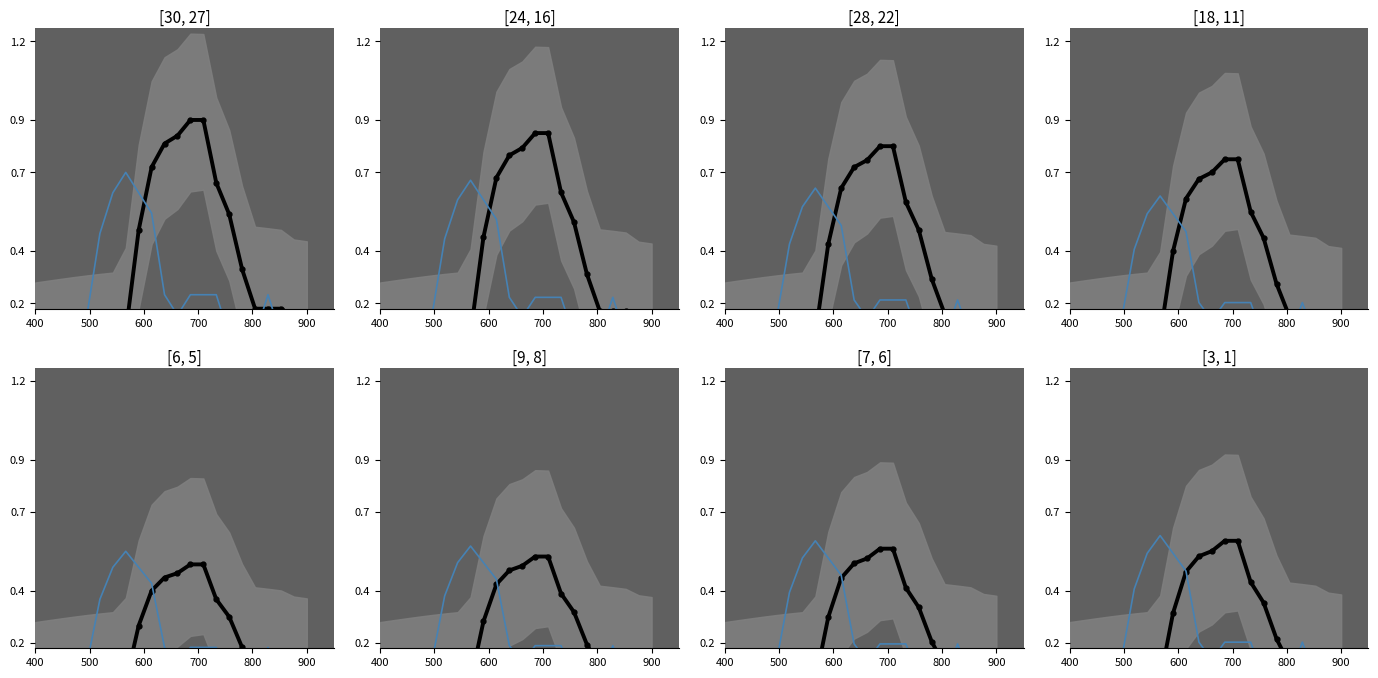

Which category has the lowest value across all series?

400